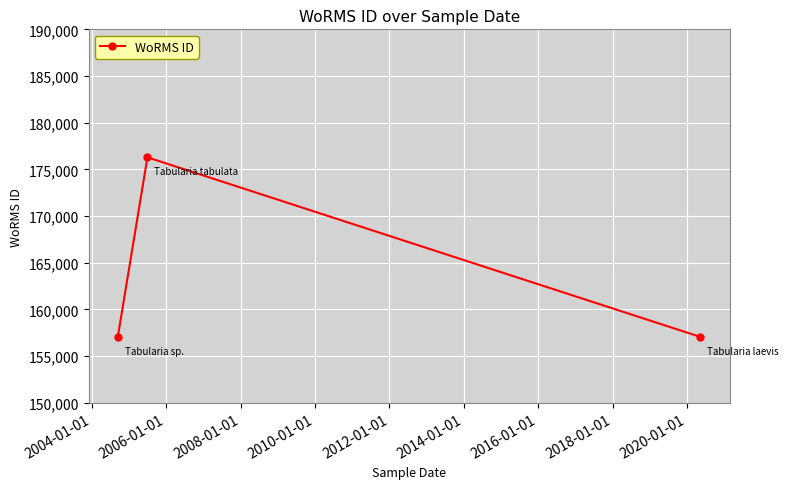

What is the difference between the maximum and minimum values?

19235